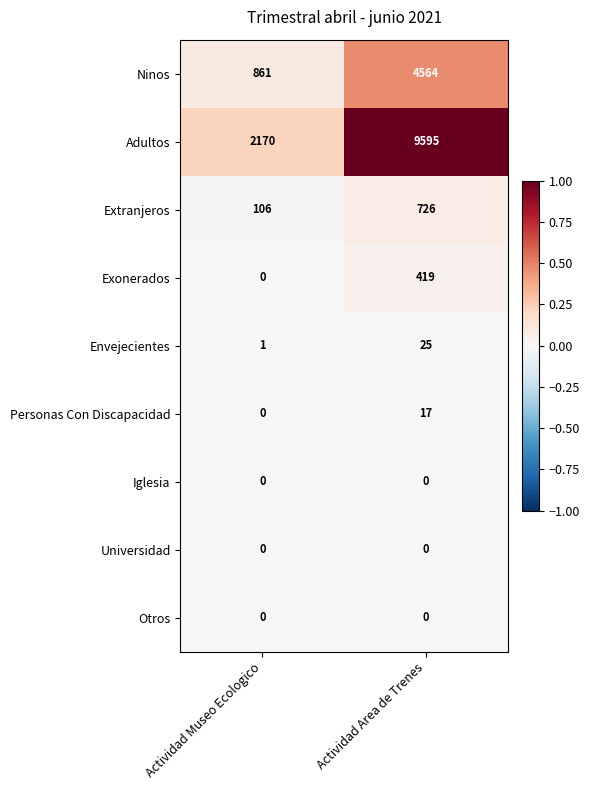

The value of Exonerados at Actividad Museo Ecologico is -170. True or false?

False